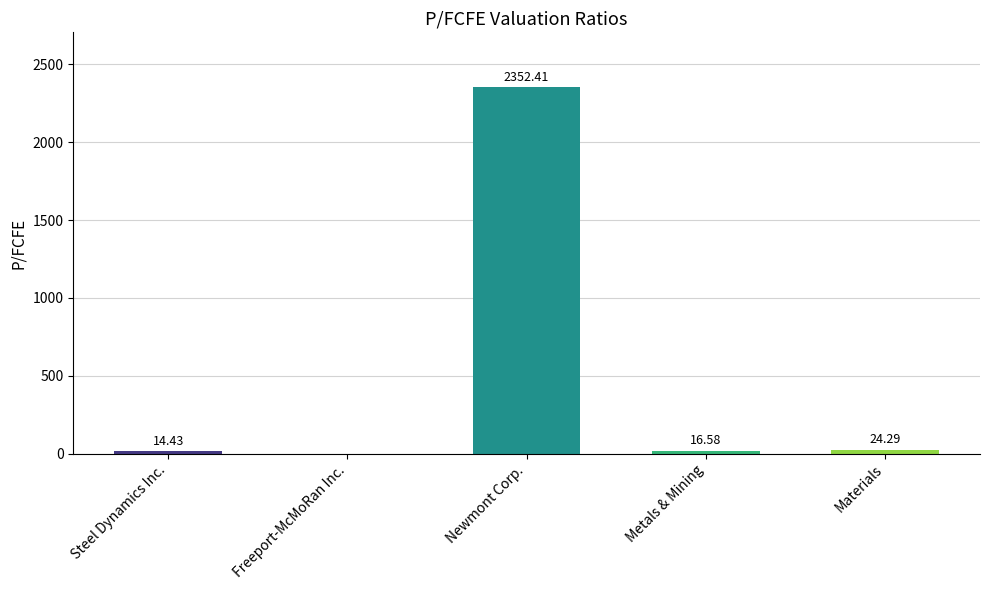

At which label does the data first exceed 16?

Newmont Corp.